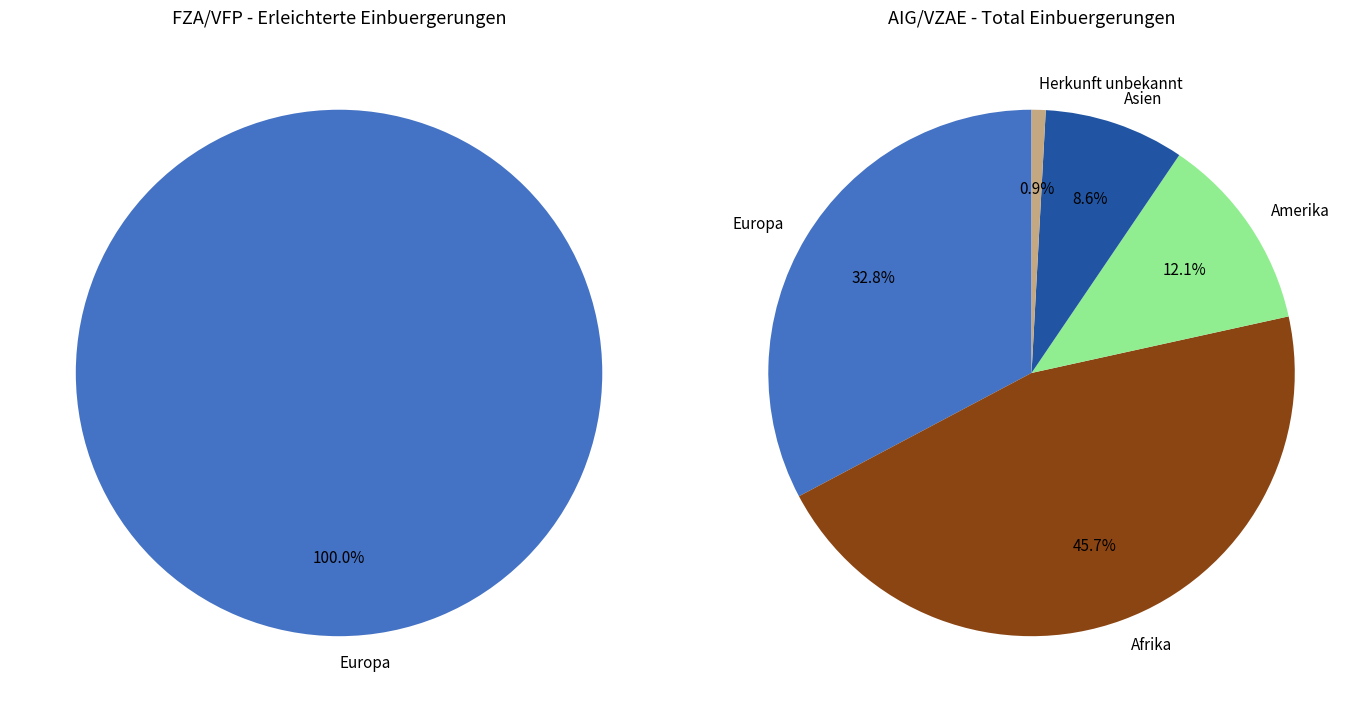

Which has a higher value, Afrika or Amerika?

Afrika